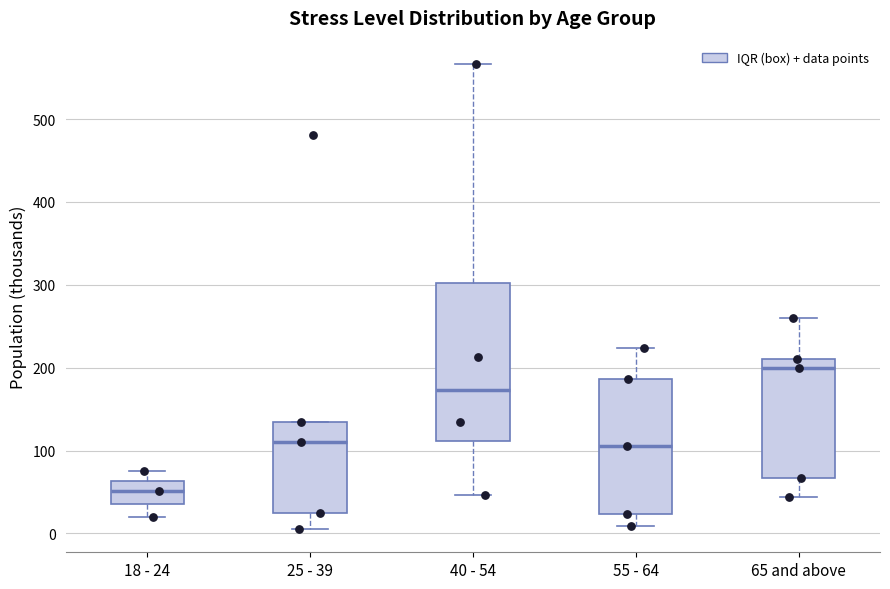

Comparing the boxes themselves (not the whiskers), which one is the tallest?

40 - 54